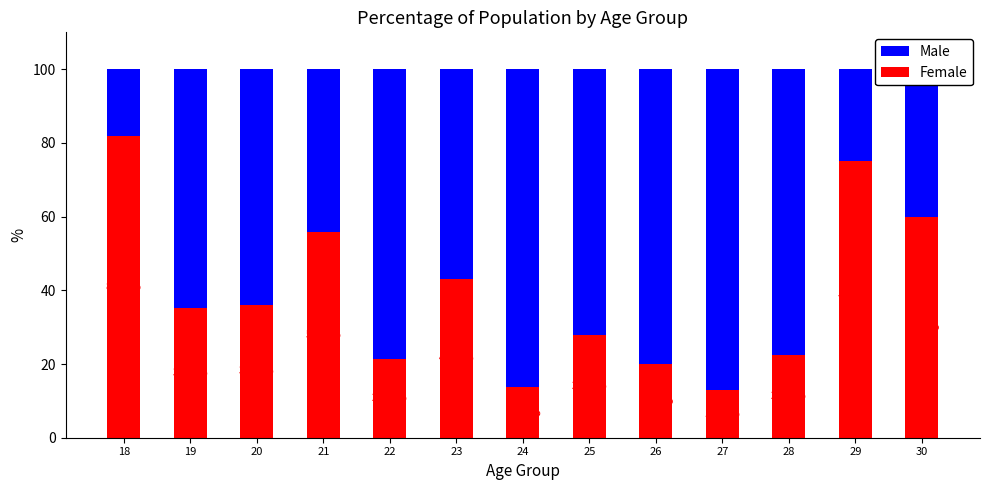

What is the total value across all series at 20?

100.0